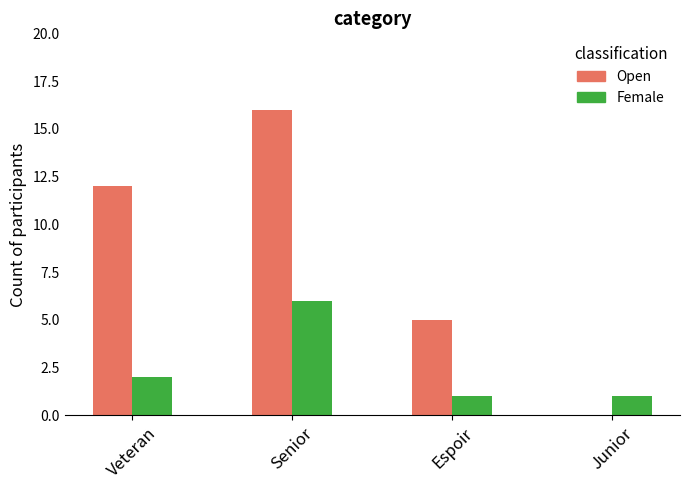

The Female series shows 0 at Espoir. True or false?

False